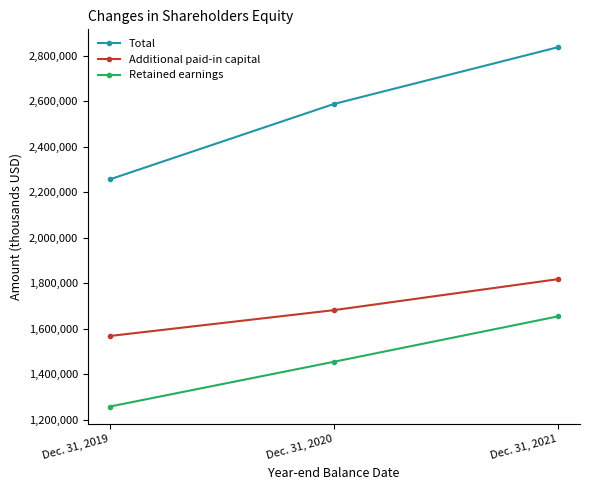

Count the number of categories in the chart.

3